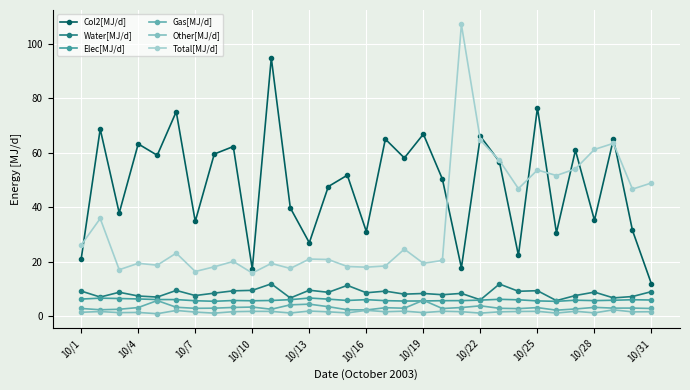

Which series has the largest total across all categories?

Col2[MJ/d]